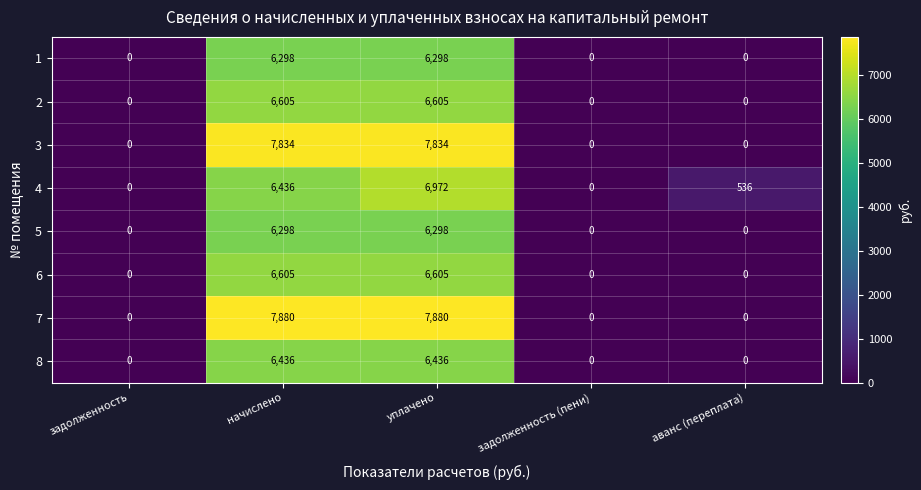

The value of 1 at начислено is 6298. True or false?

True